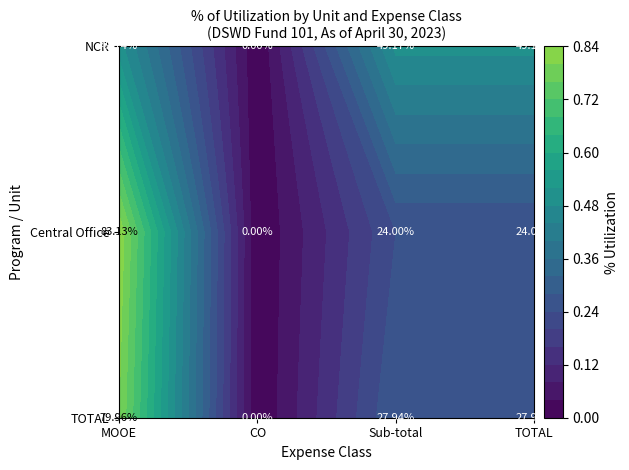

The value of CO at 5 is 0.0. True or false?

True